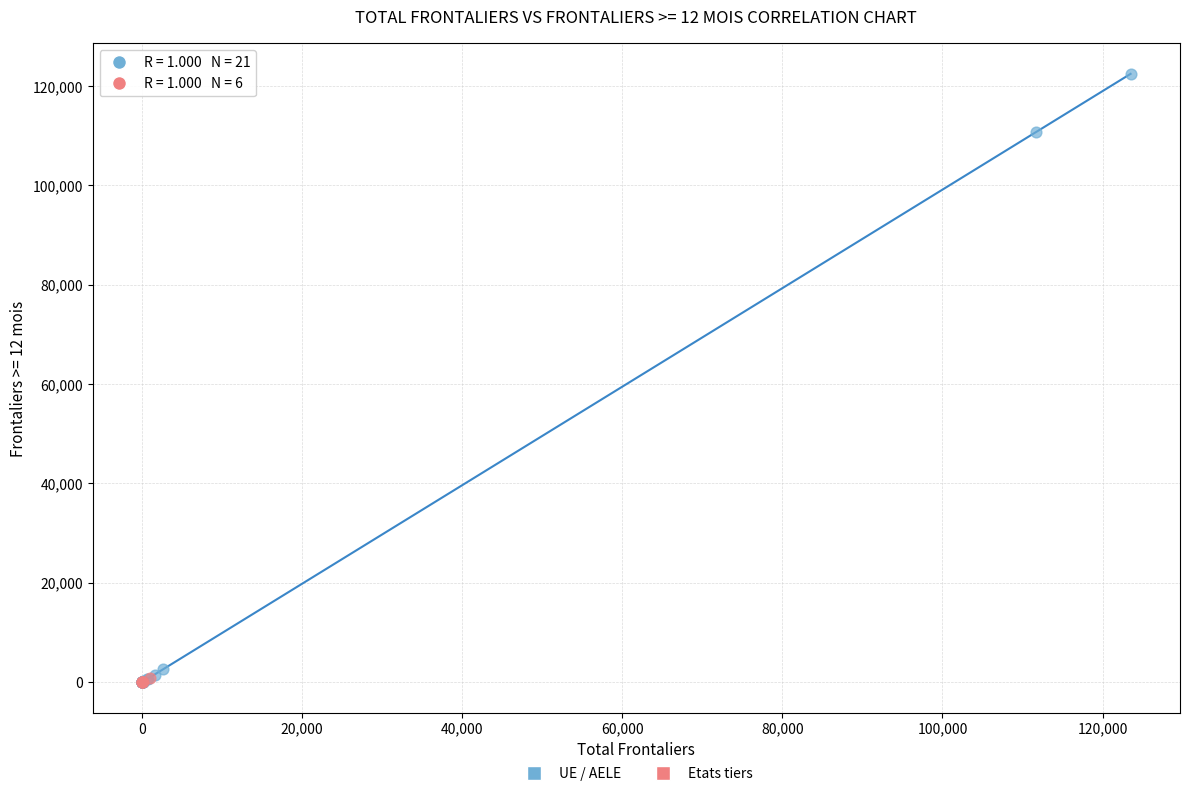

Which series has the largest Y range (max minus min)?

UE / AELE